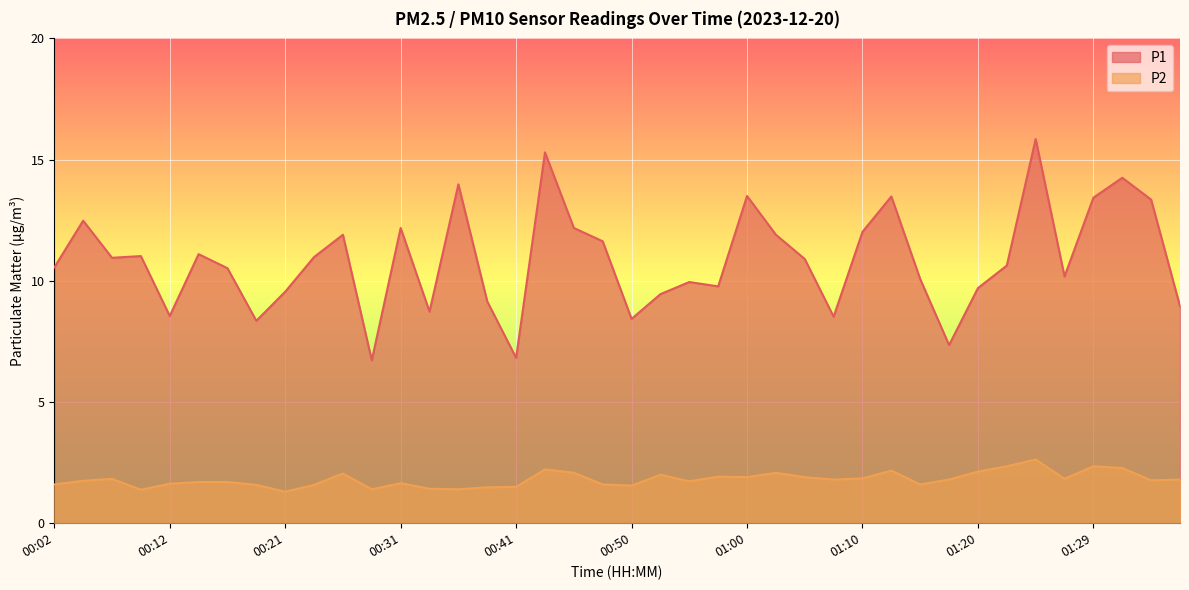

Between 00:58 and 01:27, which series saw the biggest shift?

P1